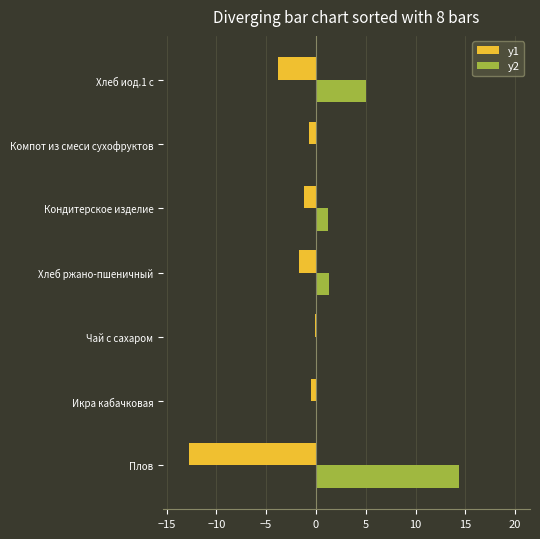

What is the sum of the y1 values at Хлеб иод.1 с and Плов?

-16.6